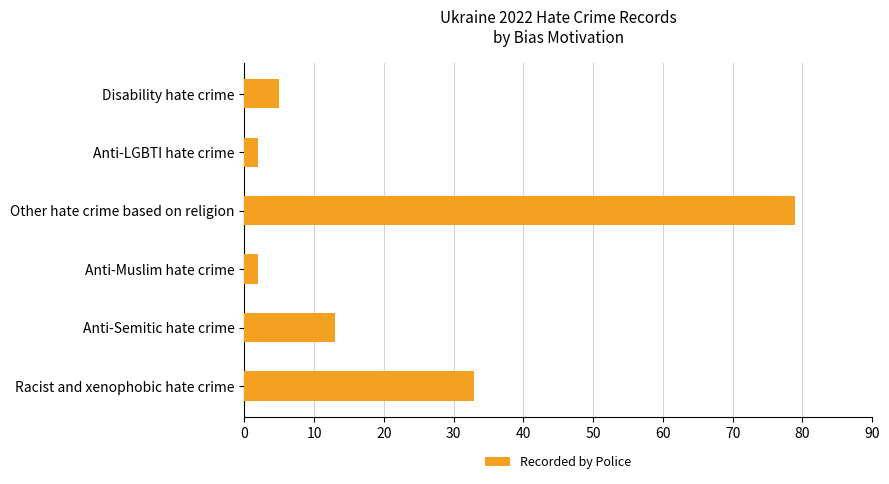

Between Racist and xenophobic hate crime and Anti-Semitic hate crime, which is larger?

Racist and xenophobic hate crime